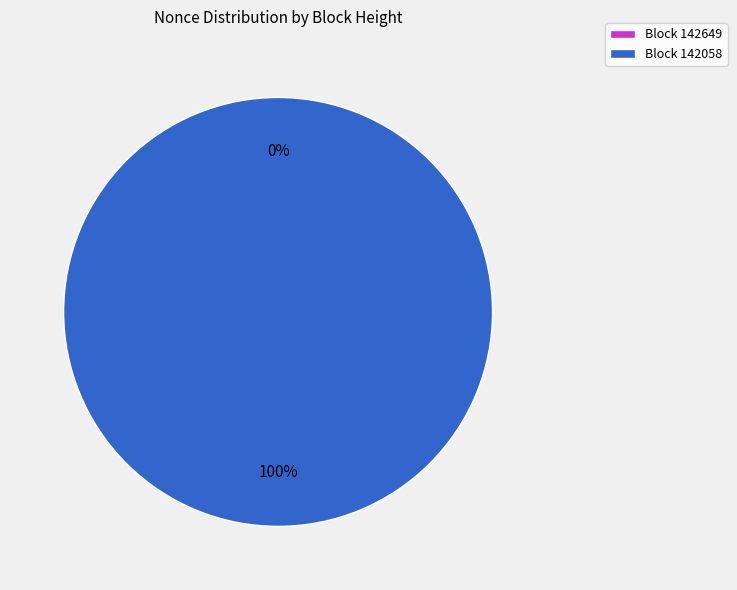

Is the sum of 142058 and 142649 greater than half?

Yes